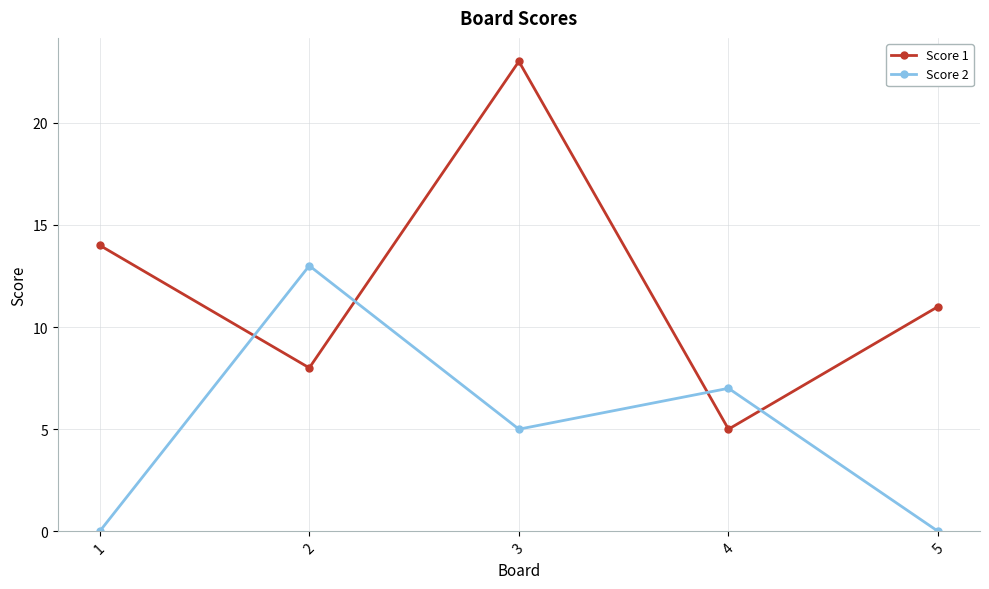

What is the value of the Score 2 point at the 2nd from the left?

13